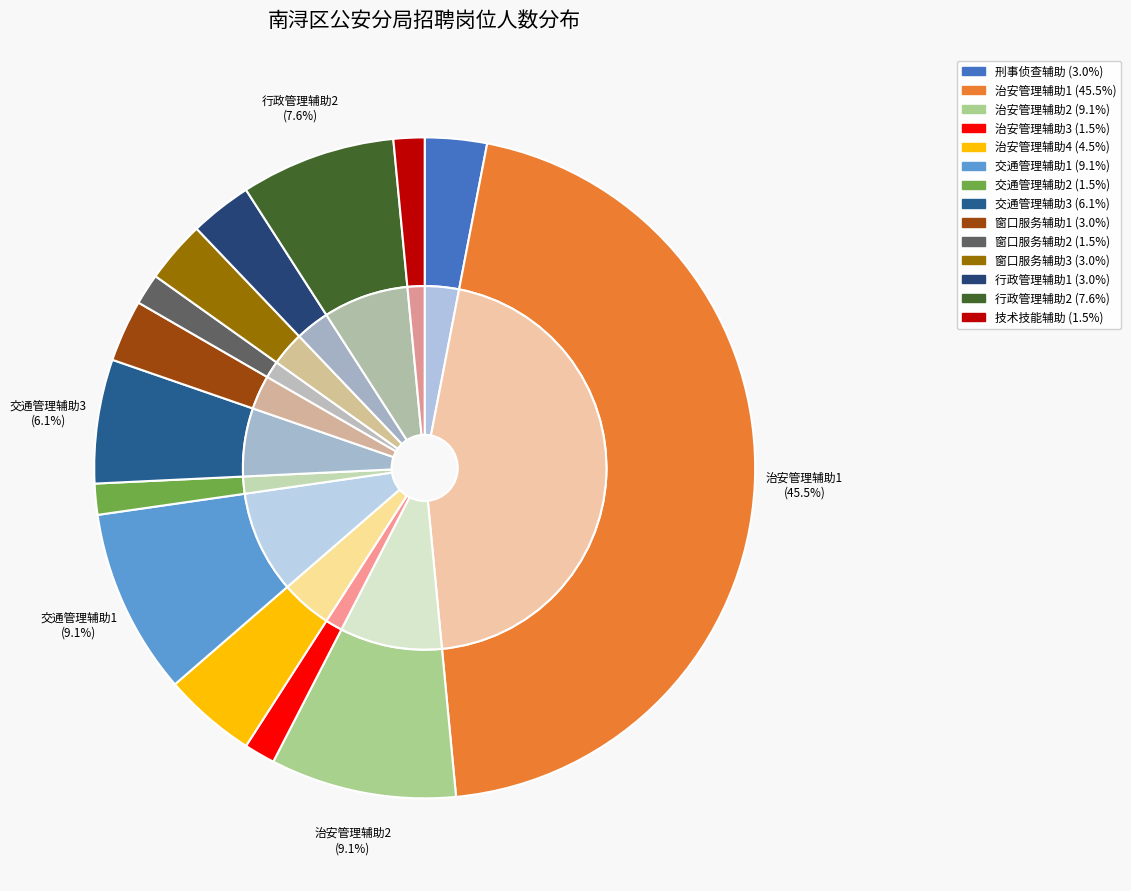

How many segments does this pie chart have?

14